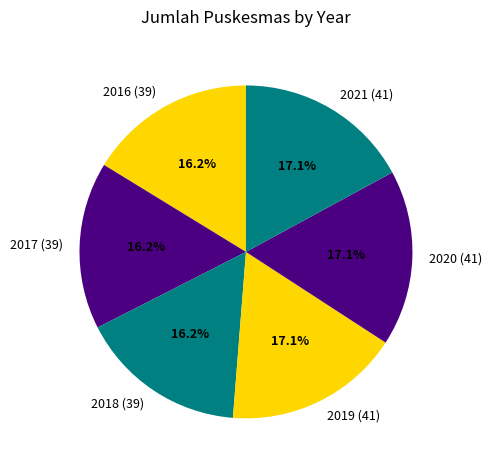

To the nearest percent, what portion does 2020 represent?

17%